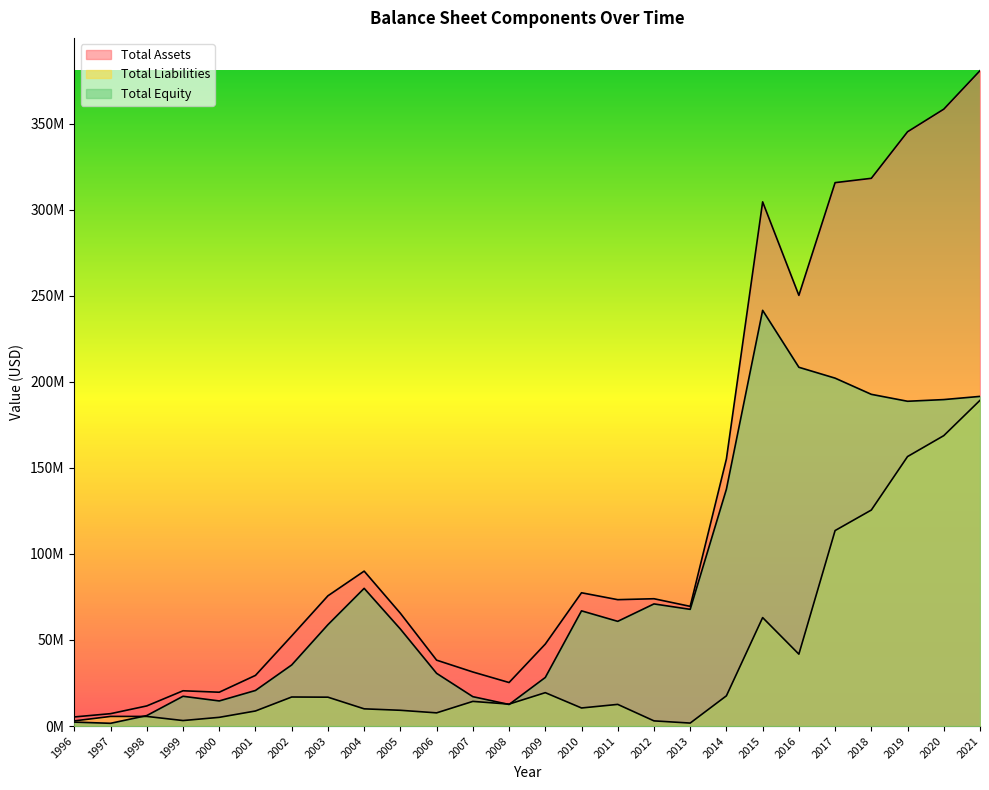

Between 2013 and 2005, which is larger?

2013